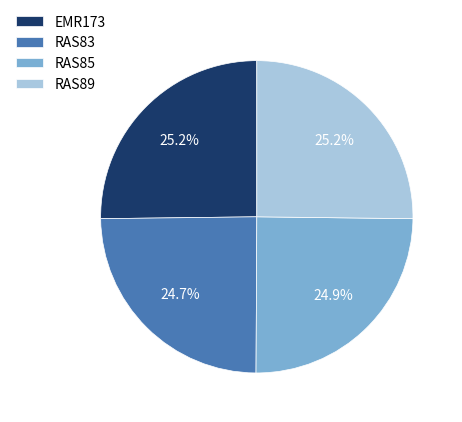

Approximately how many times larger is the value at RAS89 compared to RAS83?

1.0